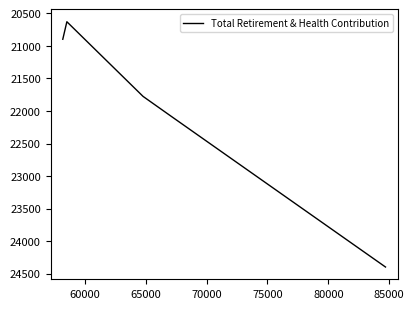

What is the smallest value displayed?

20629